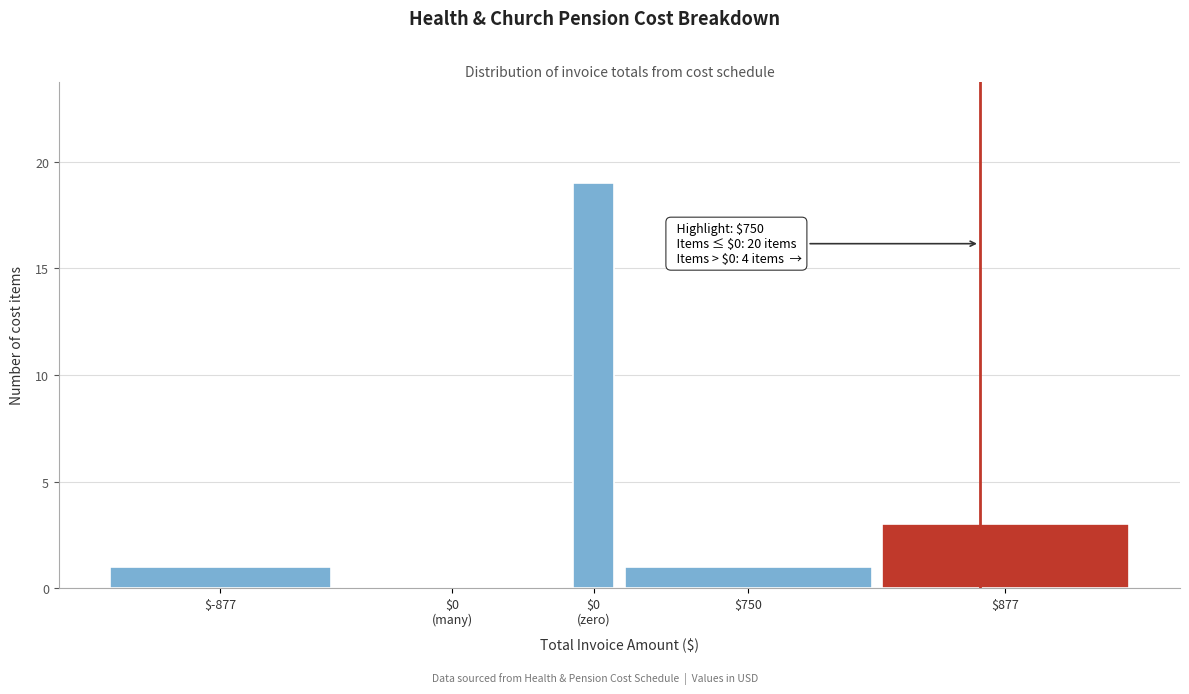

Is it true that the value at $877 is 5?

False